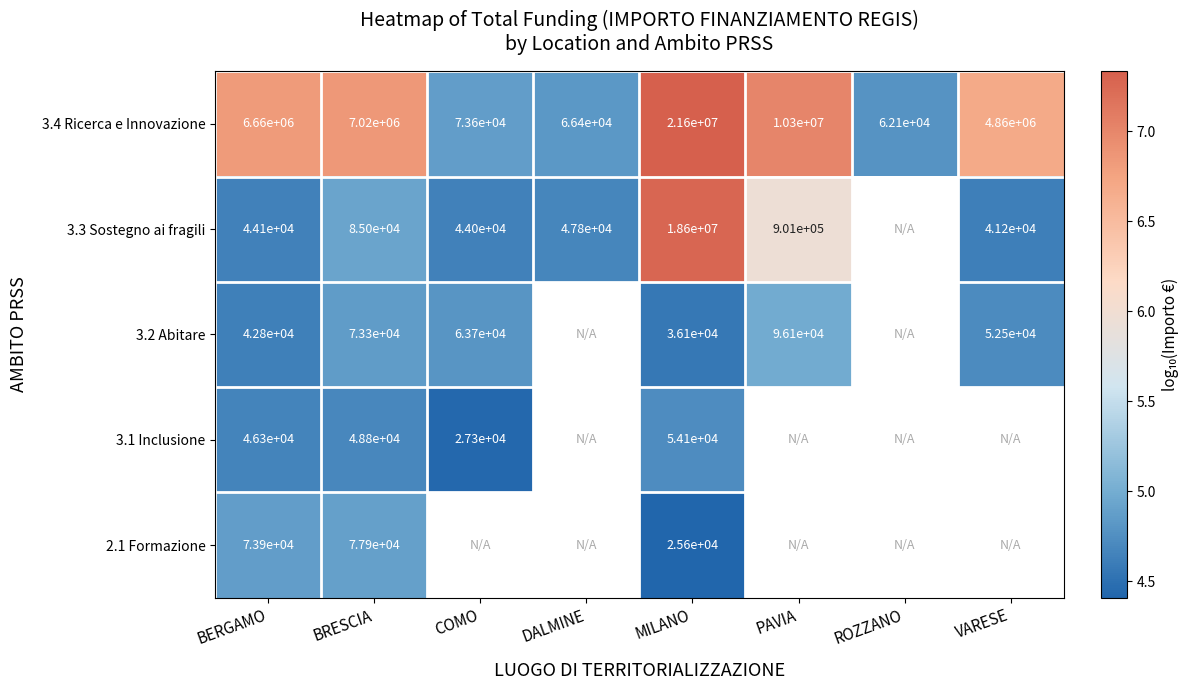

Is the value of 3.1 Inclusione at BRESCIA greater than the value of 3.4 Ricerca e Innovazione at ROZZANO?

No